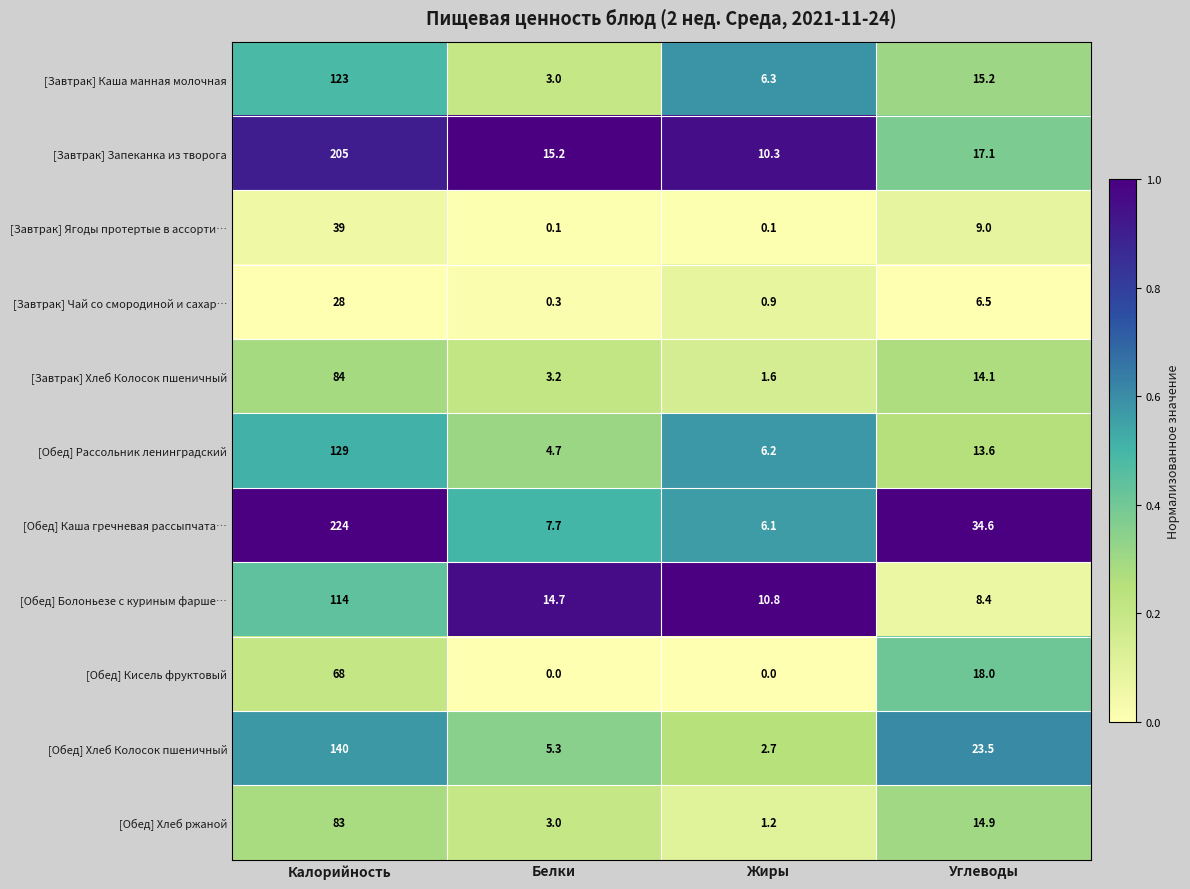

At how many categories does at least one series exceed 0?

4